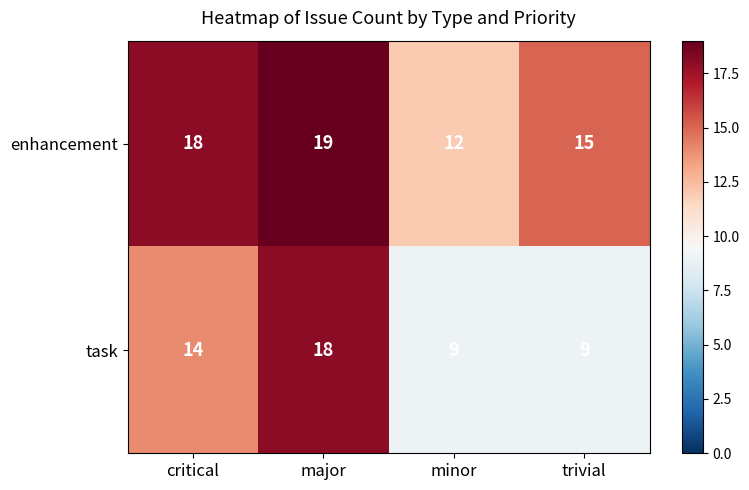

How many series are shown in this chart?

2